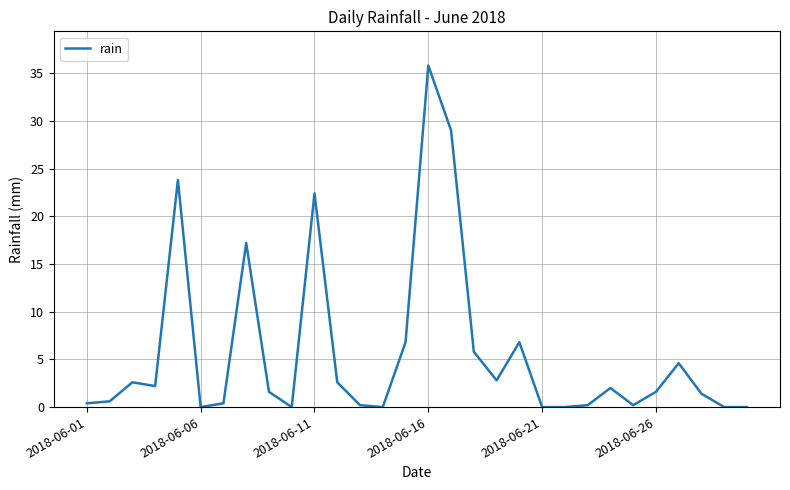

How many series are shown in this chart?

1